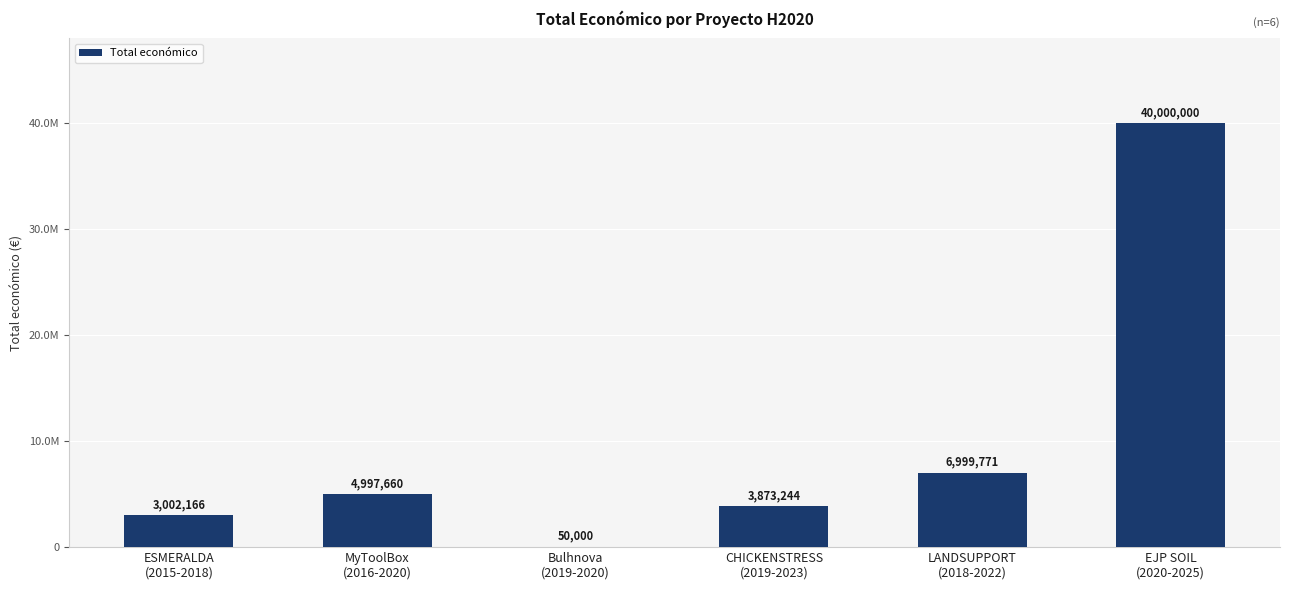

What value does the data have at CHICKENSTRESS
(2019-2023), to the nearest 50?

3873250